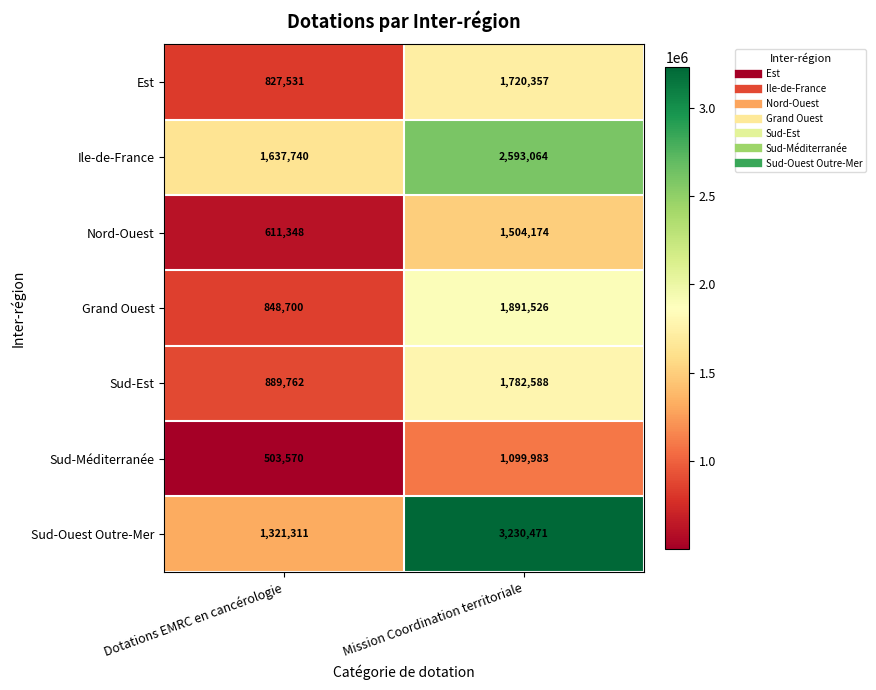

Reading left to right, transcribe all the data shown in this chart.

Est: Dotations EMRC en cancérologie=827531	Mission Coordination territoriale=1720357
Ile-de-France: Dotations EMRC en cancérologie=1637740	Mission Coordination territoriale=2593064
Nord-Ouest: Dotations EMRC en cancérologie=611348	Mission Coordination territoriale=1504174
Grand Ouest: Dotations EMRC en cancérologie=848700	Mission Coordination territoriale=1891526
Sud-Est: Dotations EMRC en cancérologie=889762	Mission Coordination territoriale=1782588
Sud-Méditerranée: Dotations EMRC en cancérologie=503570	Mission Coordination territoriale=1099983
Sud-Ouest Outre-Mer: Dotations EMRC en cancérologie=1321311	Mission Coordination territoriale=3230471